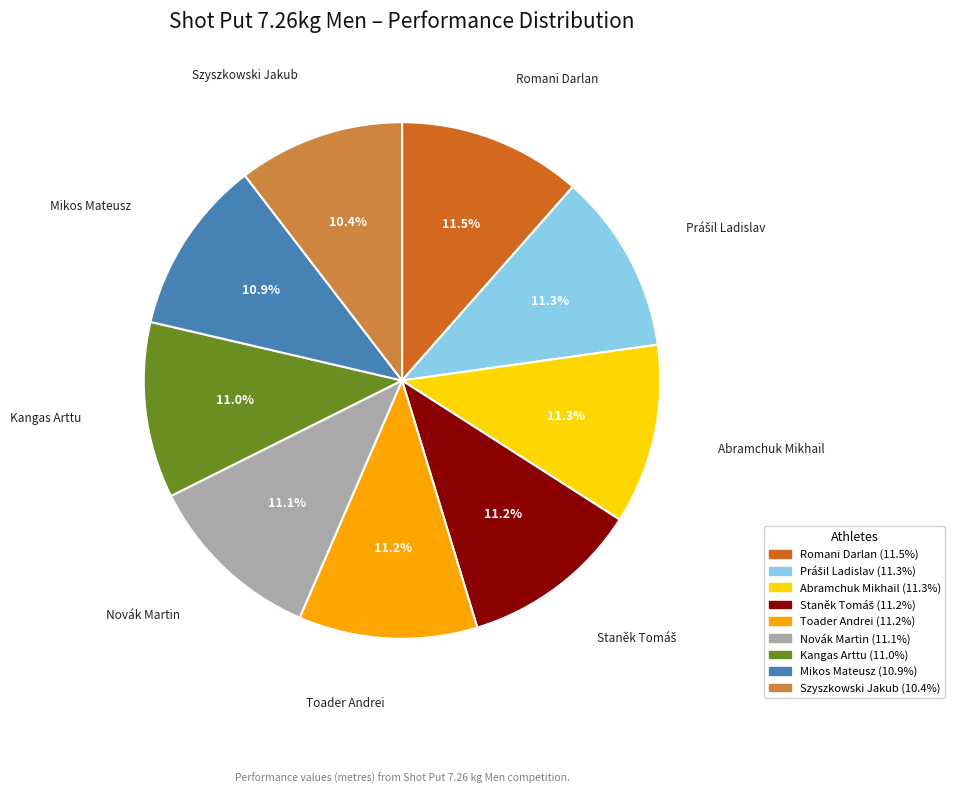

Count the number of slices in the pie.

9